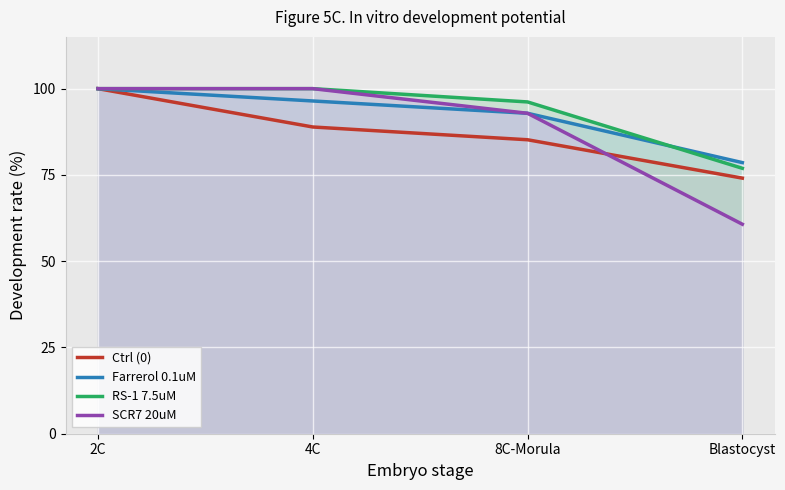

What is the label of the 3rd point from the left?

8C-Morula